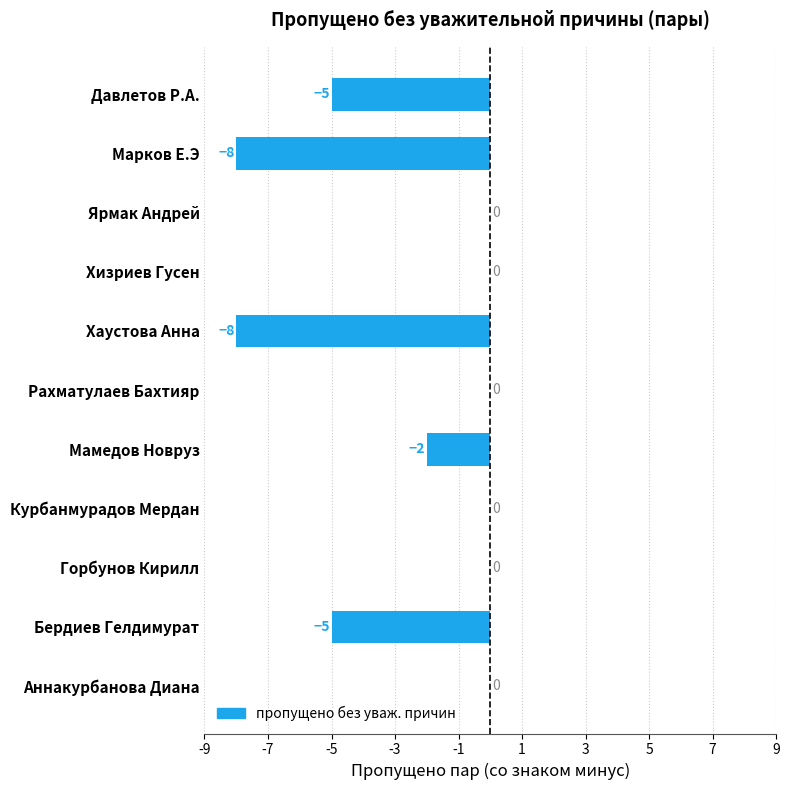

Is it true that the value at Бердиев Гелдимурат is -5?

True